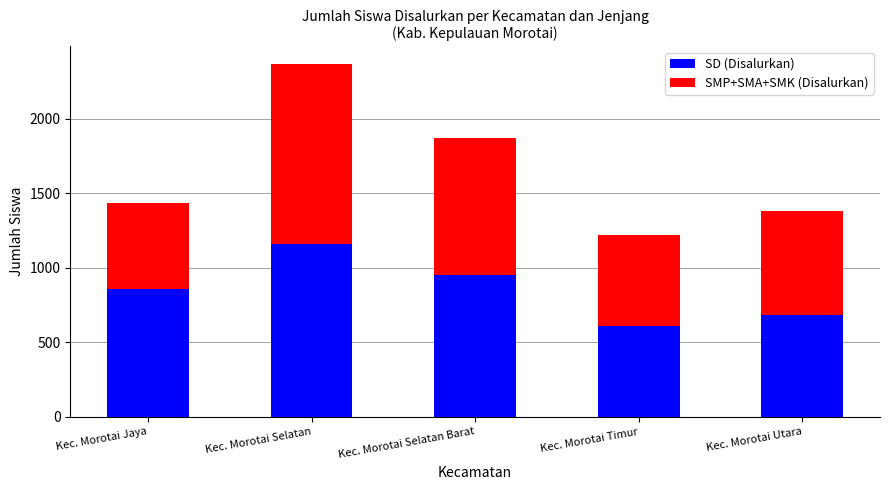

List the labels in order of SD (Disalurkan) value, smallest first.

Kec. Morotai Timur, Kec. Morotai Utara, Kec. Morotai Jaya, Kec. Morotai Selatan Barat, Kec. Morotai Selatan